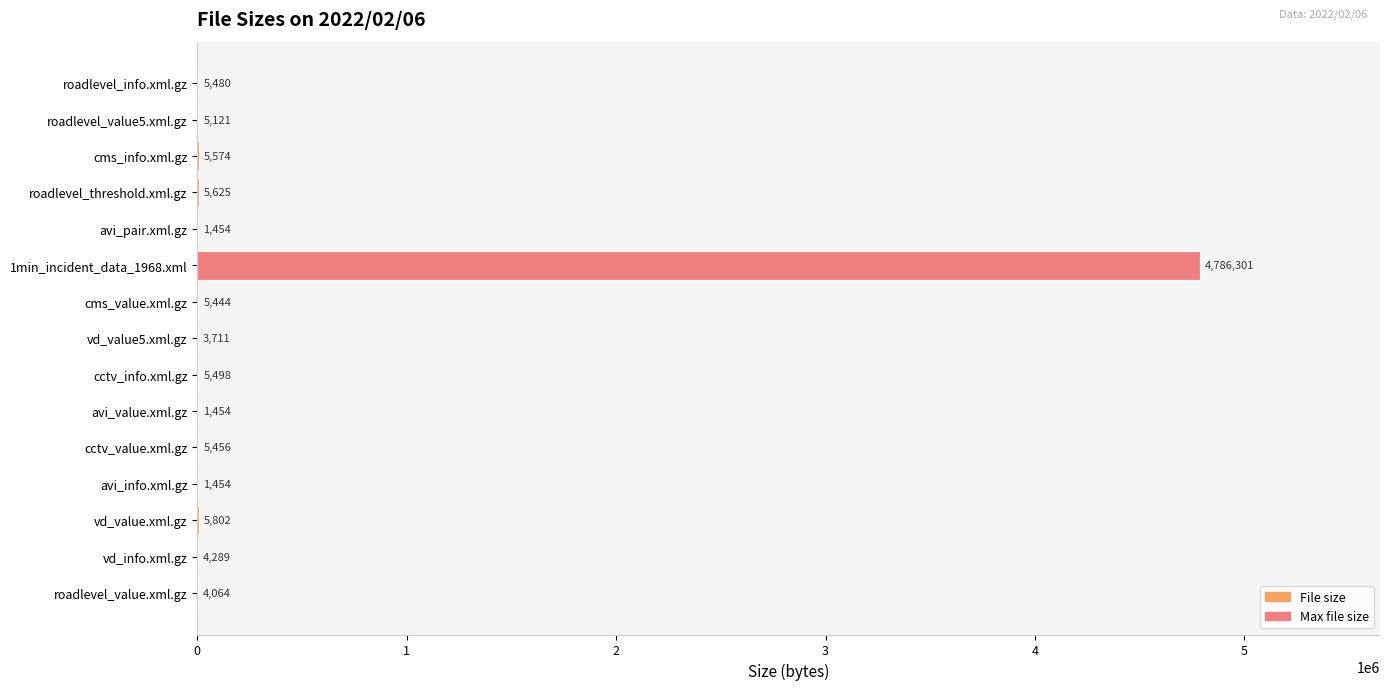

The chart shows a value of 5802 at vd_value.xml.gz. True or false?

True